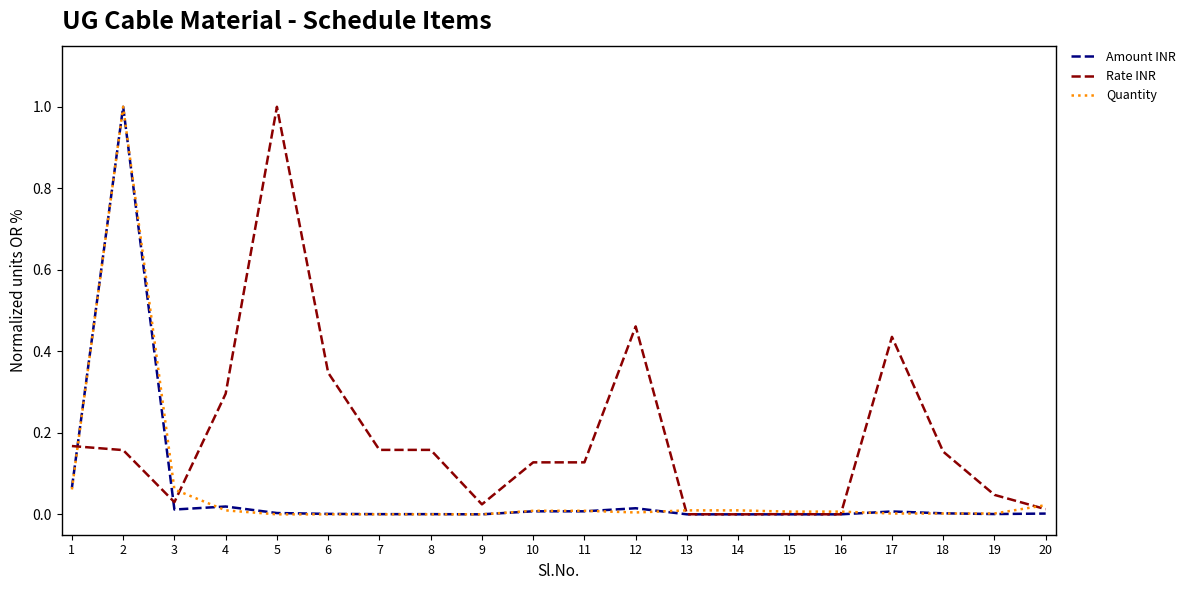

The value of Amount INR at 17 is 0.0. True or false?

True